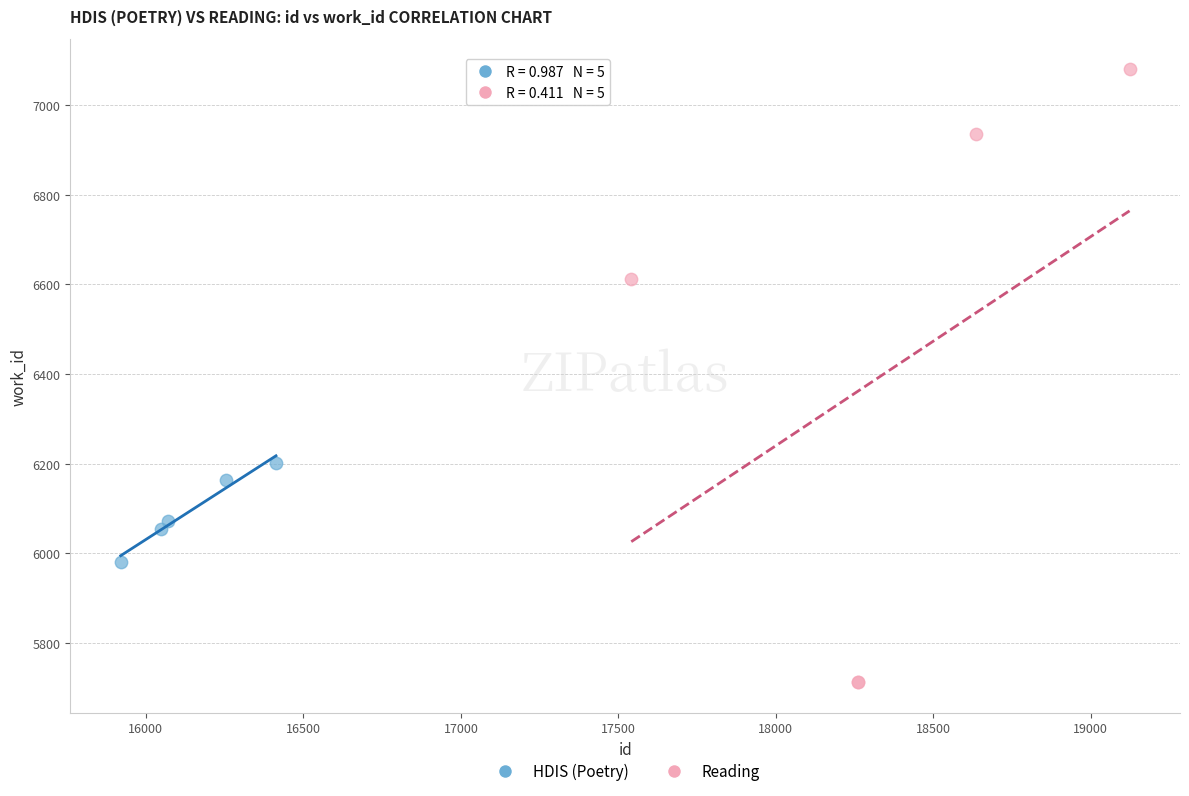

Which series has the largest Y range (max minus min)?

Reading